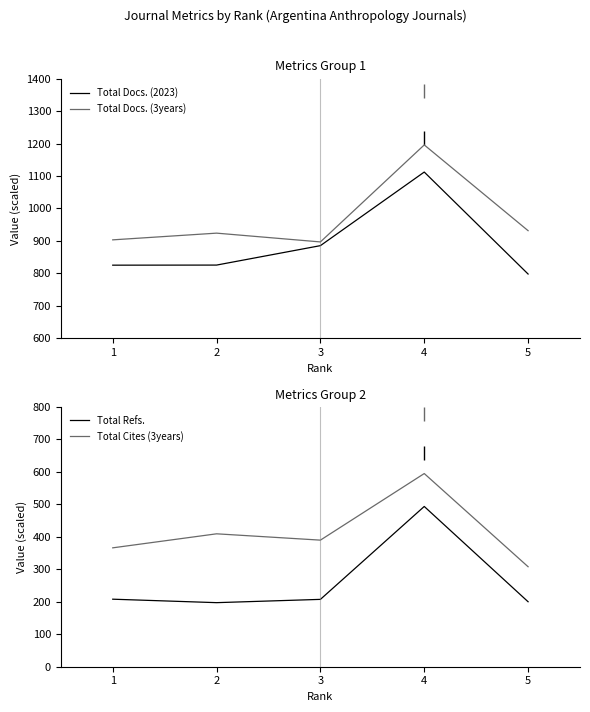

At 3, list the series in order from largest to smallest.

Total Docs. (3years), Total Docs. (2023), Total Cites (3years), Total Refs.